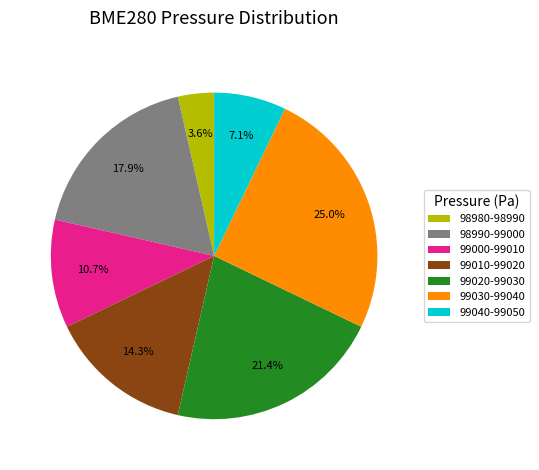

Approximately how many times larger is the value at 99010-99020 compared to 99020-99030?

0.7